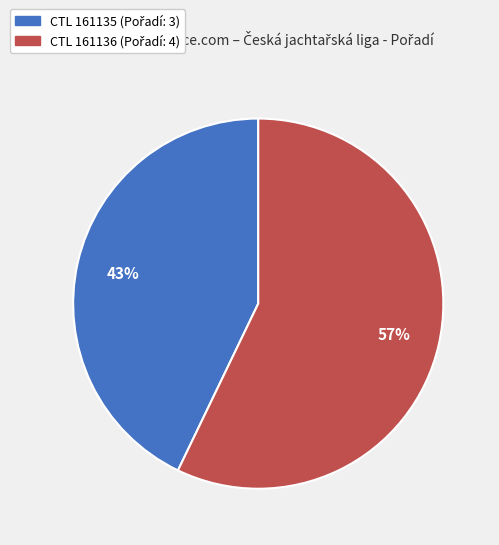

To the nearest percent, what is the difference between the largest and smallest slice percentages?

14%